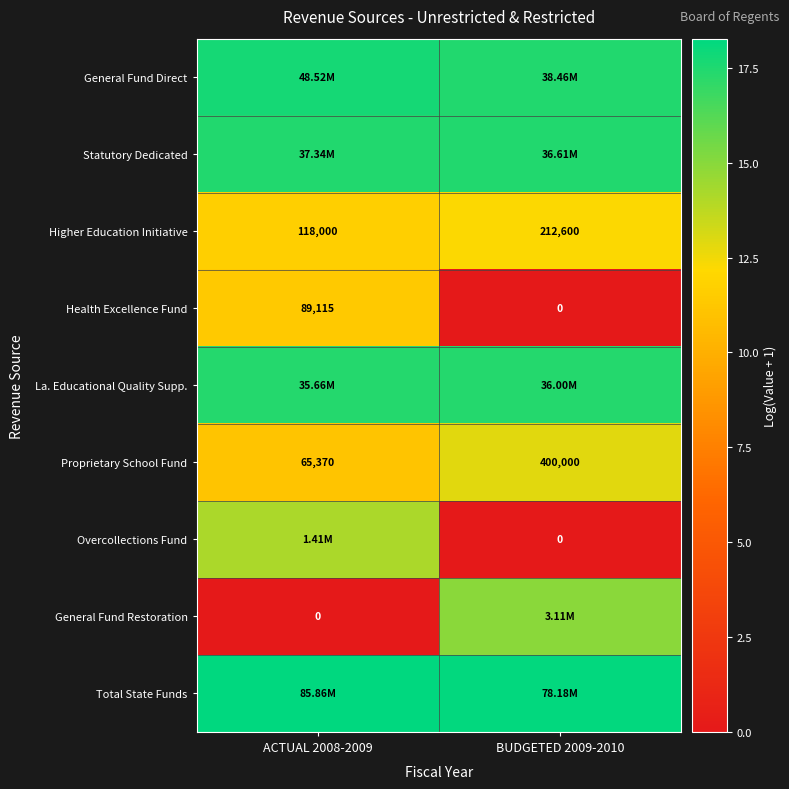

Which series has the largest total across all categories?

Total State Funds